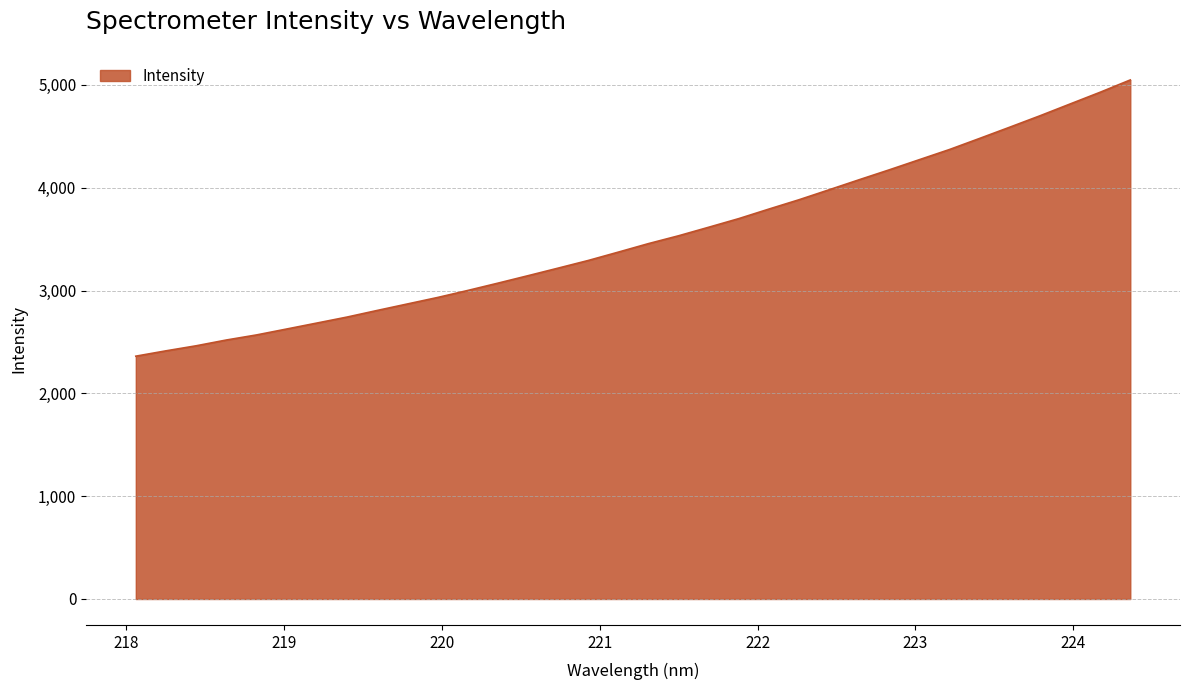

What is the maximum value shown in the chart?

5048.1